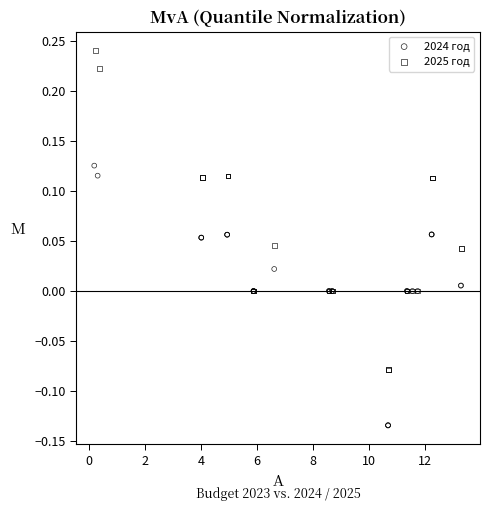

Which series reaches the minimum Y coordinate?

2024 год